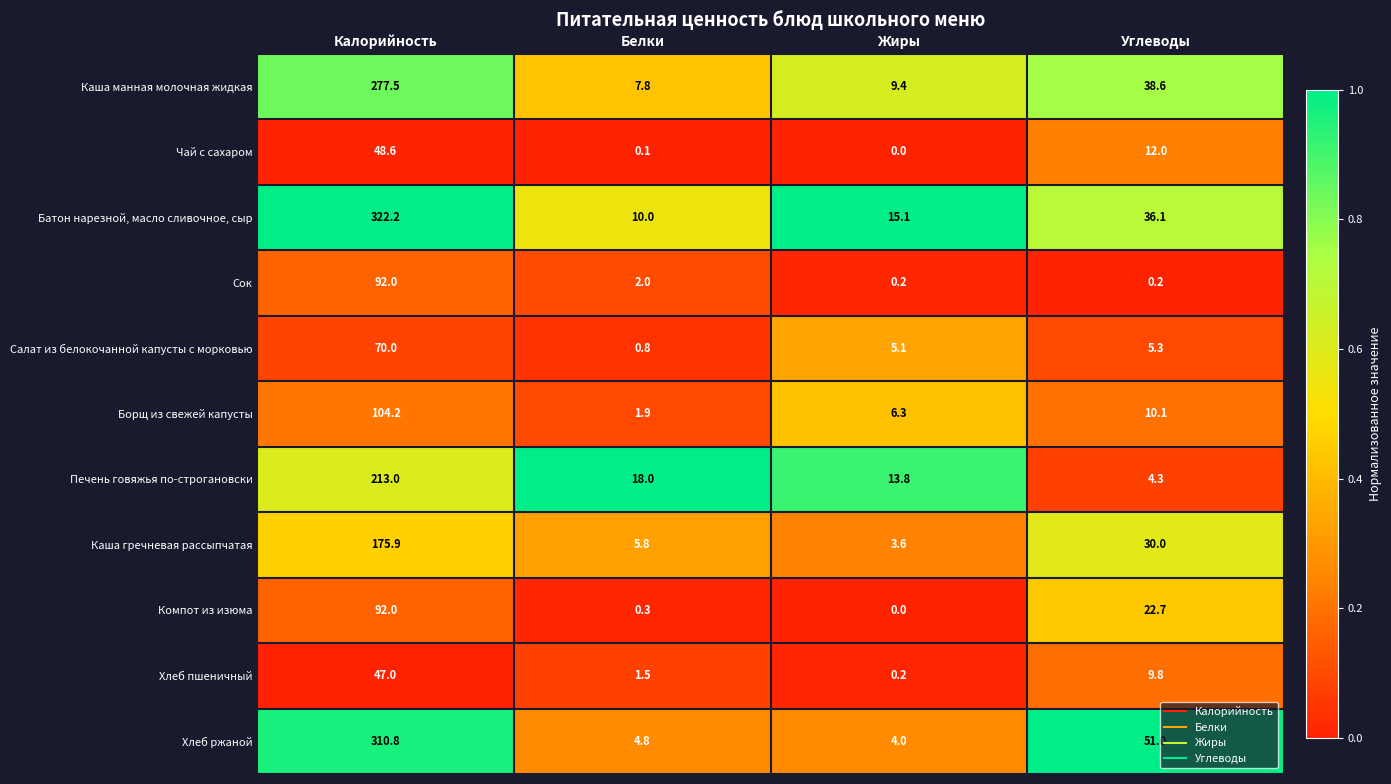

Which series has the largest range (max minus min)?

Батон нарезной, масло сливочное, сыр